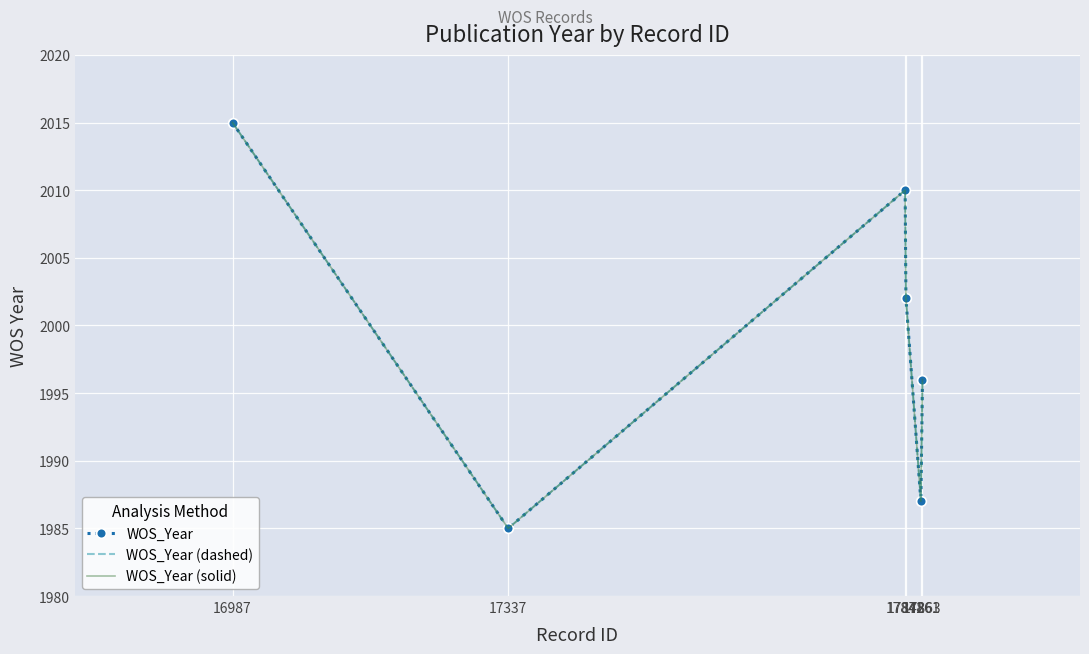

What is the maximum value shown in the chart?

2015